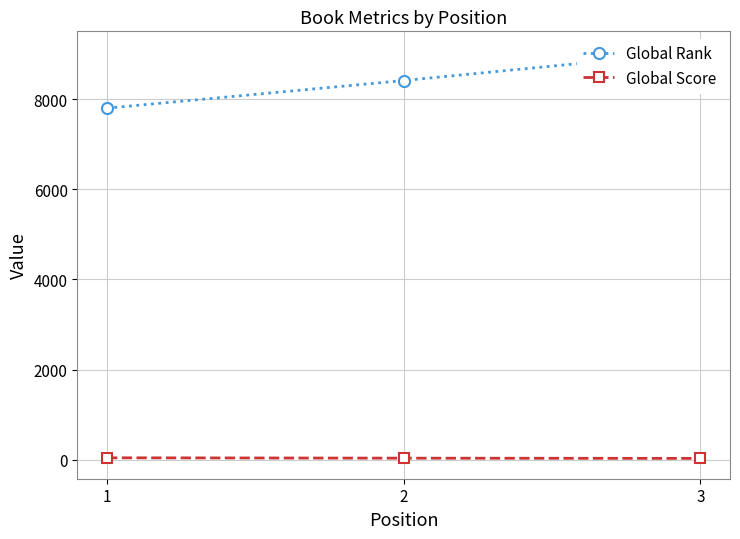

Does the chart have visible grid lines?

Yes